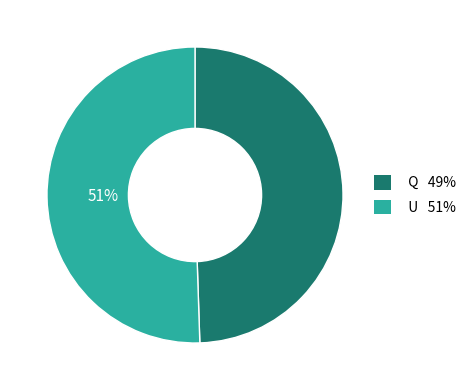

Which has a higher value, Q or U?

U